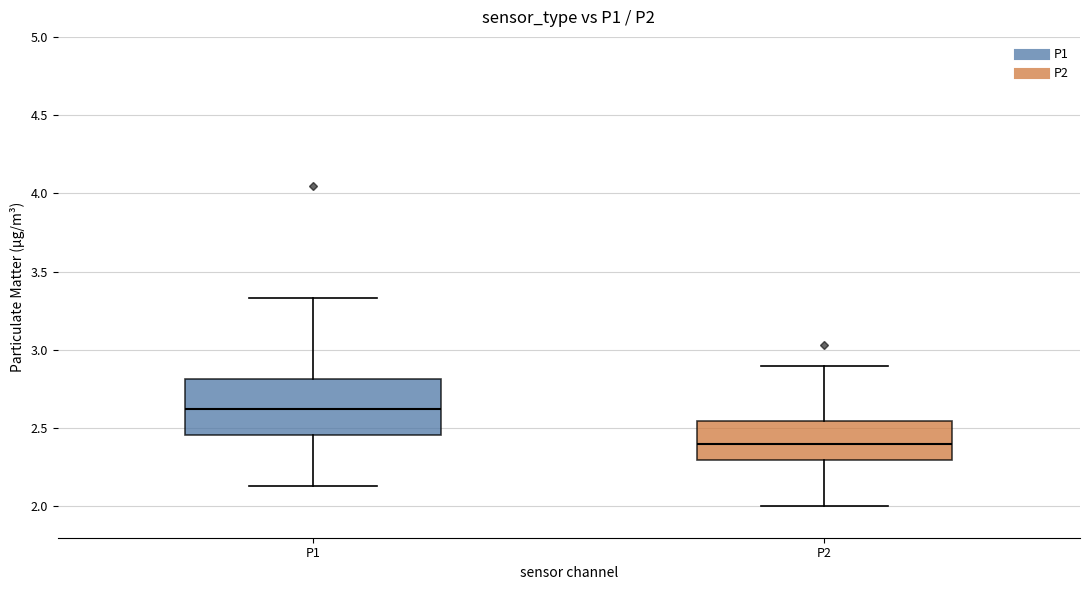

Reading left to right, read every box against the y-axis: the position of its median line, the range the box covers, and the ends of its whiskers. The values are not printed on the chart, so give them approximately, as read against the axis.

P1: median 2.65, box 2.45 to 2.80, whiskers 2.15 to 3.35
P2: median 2.40, box 2.30 to 2.55, whiskers 2.00 to 2.90